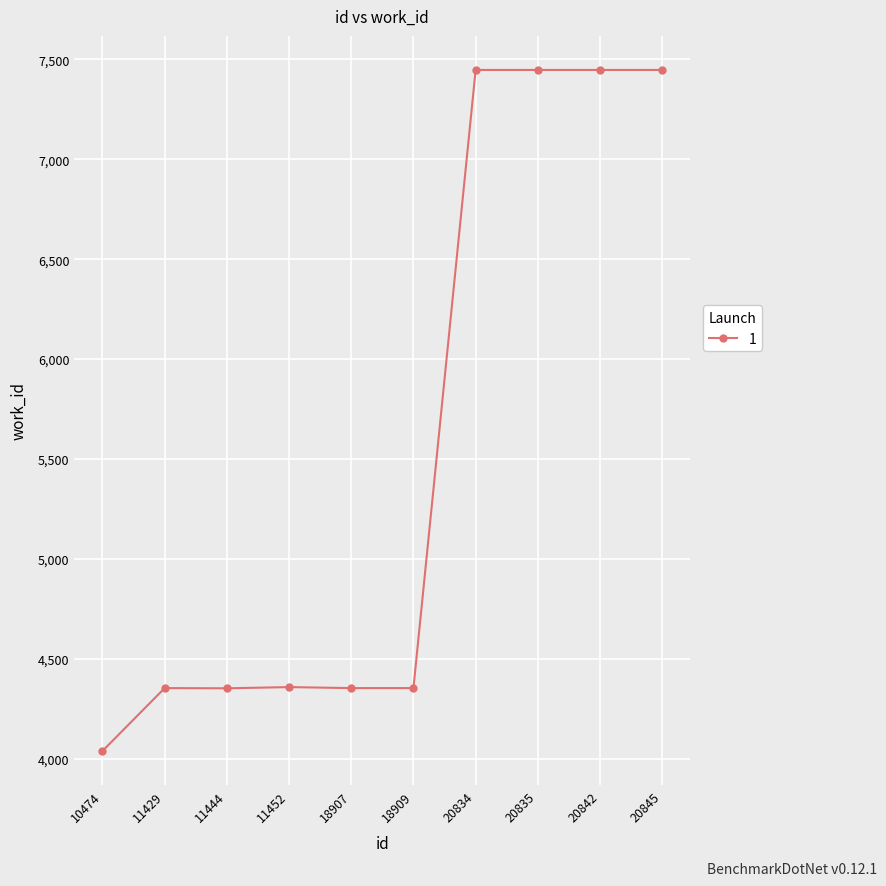

Approximately how many times larger is the value at 20845 compared to 20834?

1.0